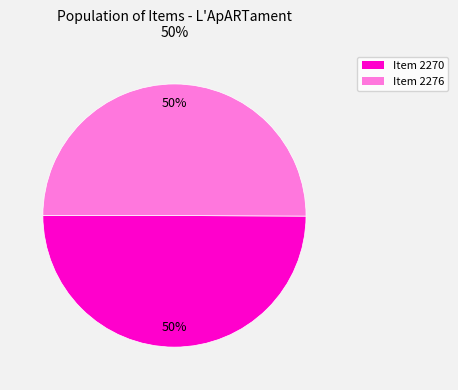

To the nearest percent, what percentage of the pie is Item 2270?

50%